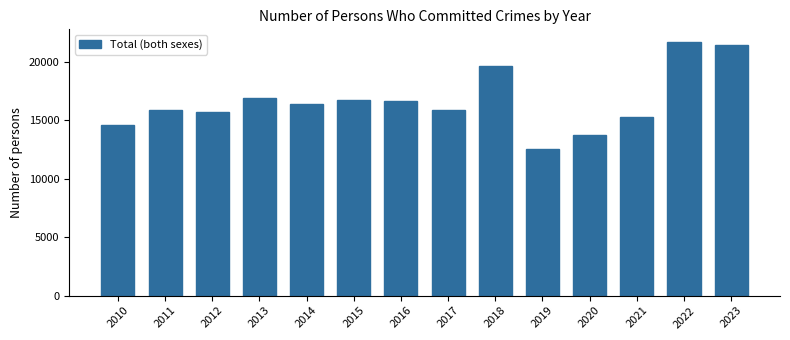

What is the value of the 14th bar from the left?

21429